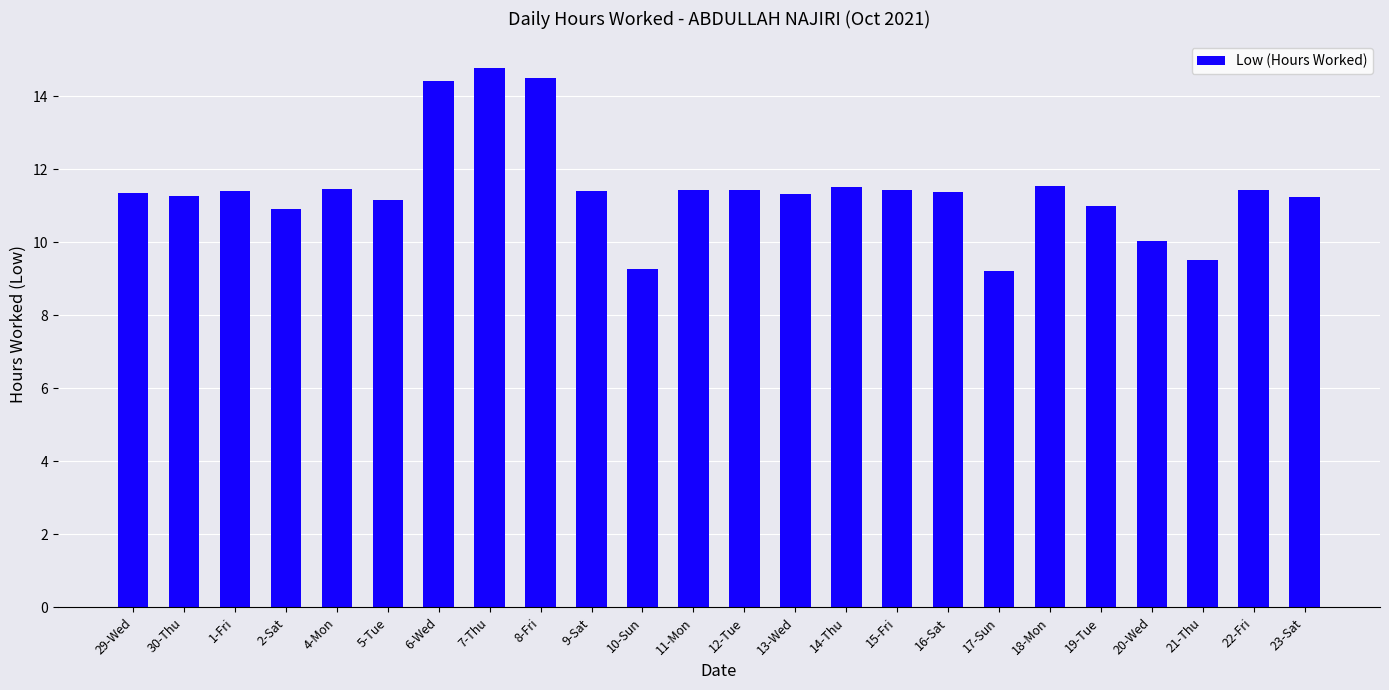

Count the number of categories in the chart.

24